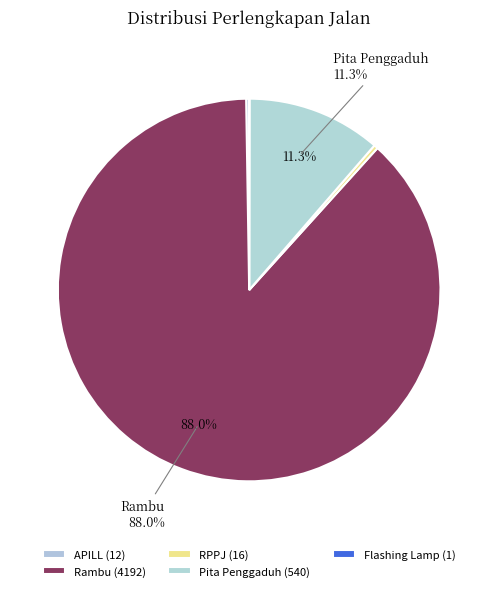

To the nearest percent, what is the difference between the largest and smallest slice percentages?

88%